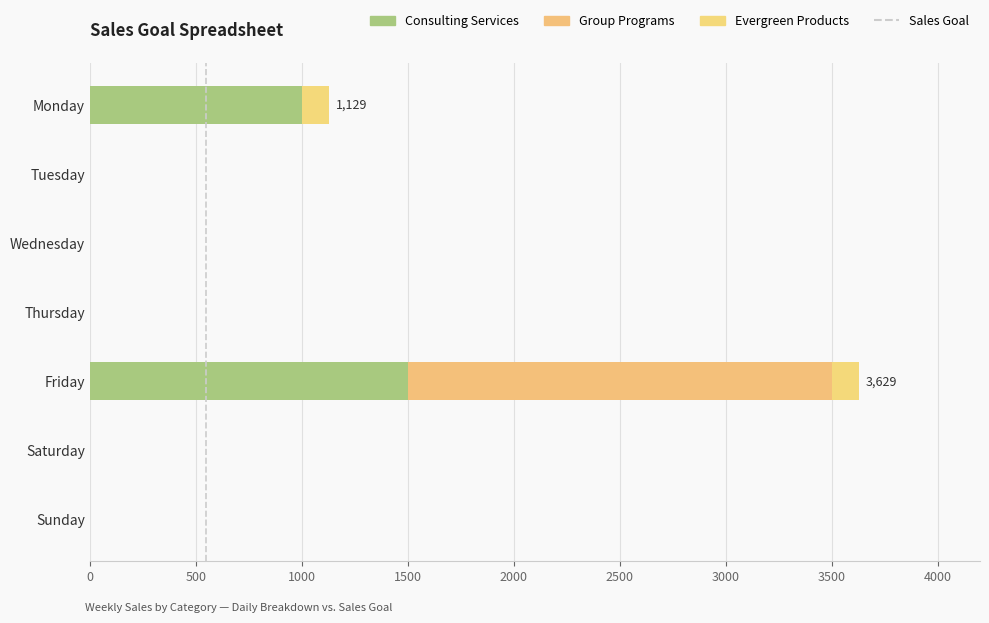

How many values in the Consulting Services series exceed 0?

2